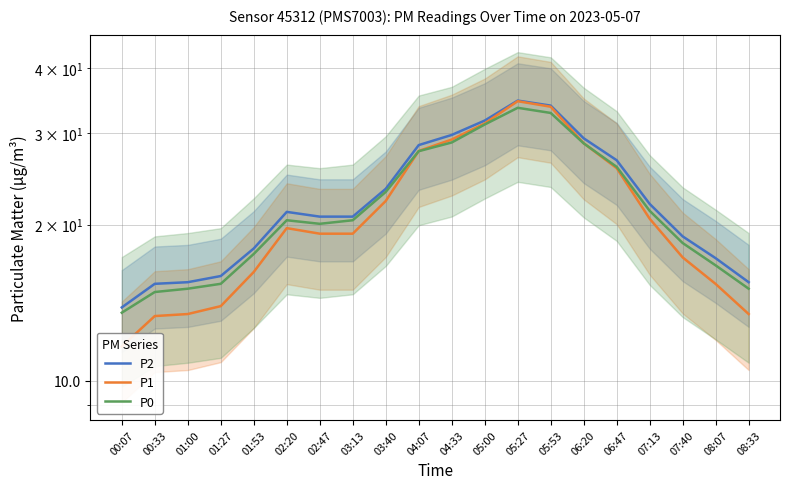

Where does the P0 series first go above 20?

02:20